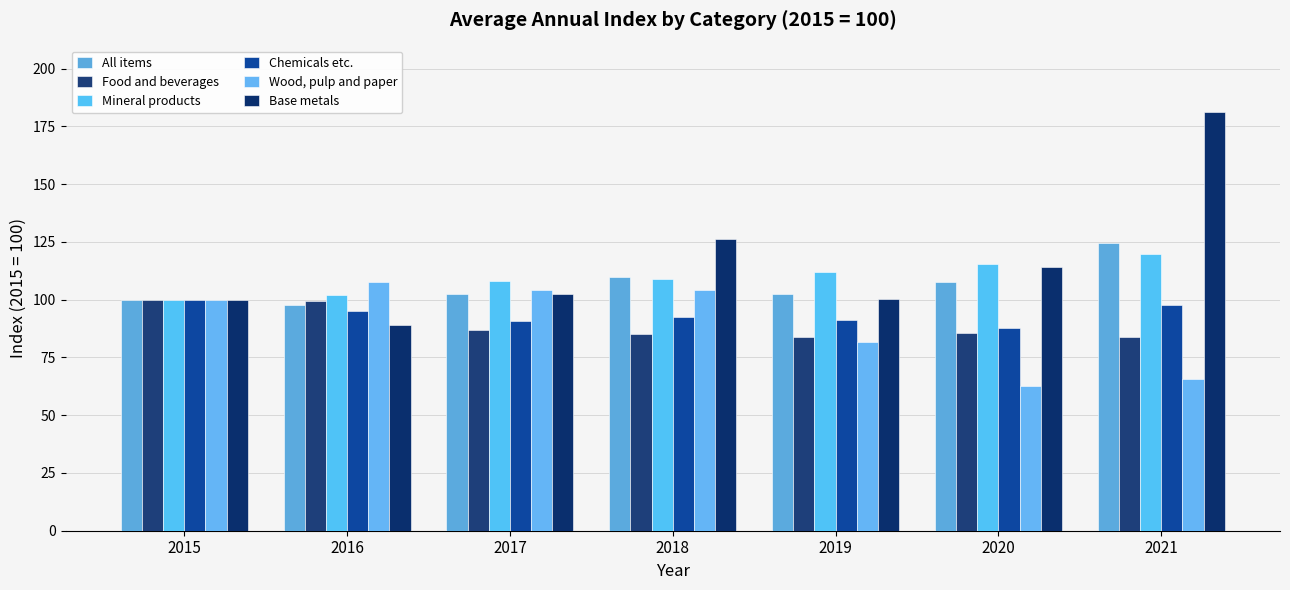

How many series are shown in this chart?

6